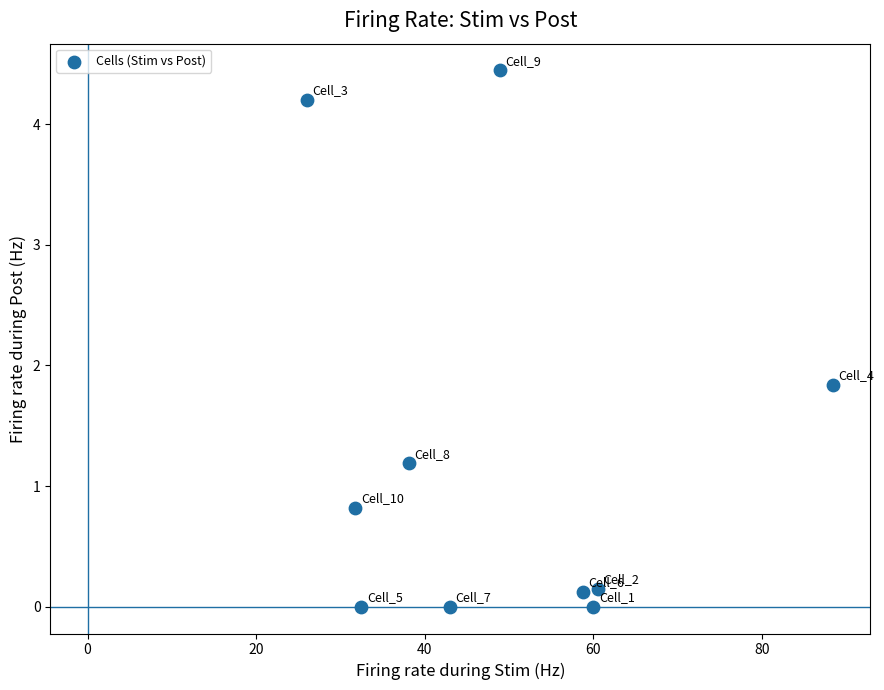

What is the range of X values (max minus min)?

62.4